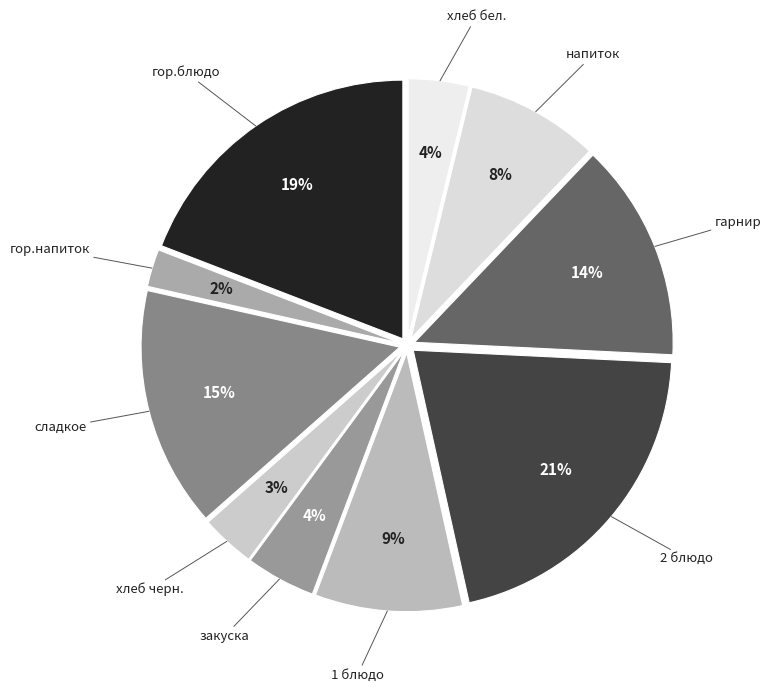

Which category has the smallest portion of the pie?

гор.напиток